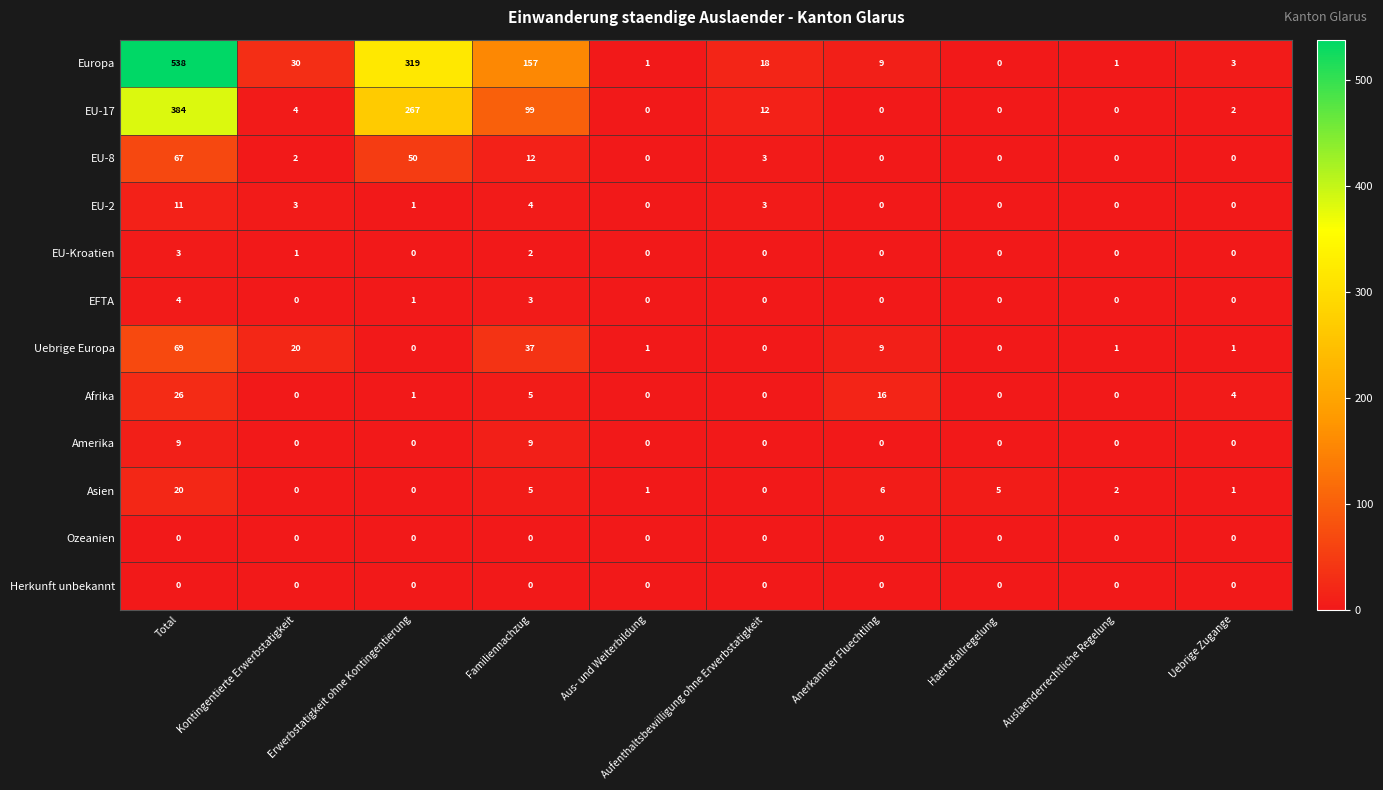

The value of Uebrige Europa at Erwerbstatigkeit ohne Kontingentierung is 24. True or false?

False